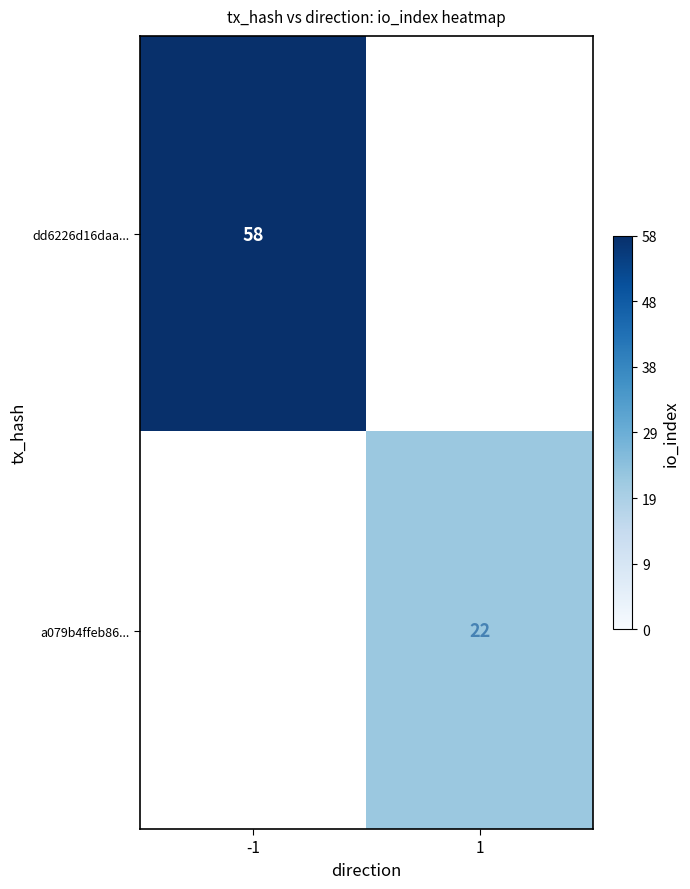

The dd6226d16daa... series shows 99 at -1. True or false?

False